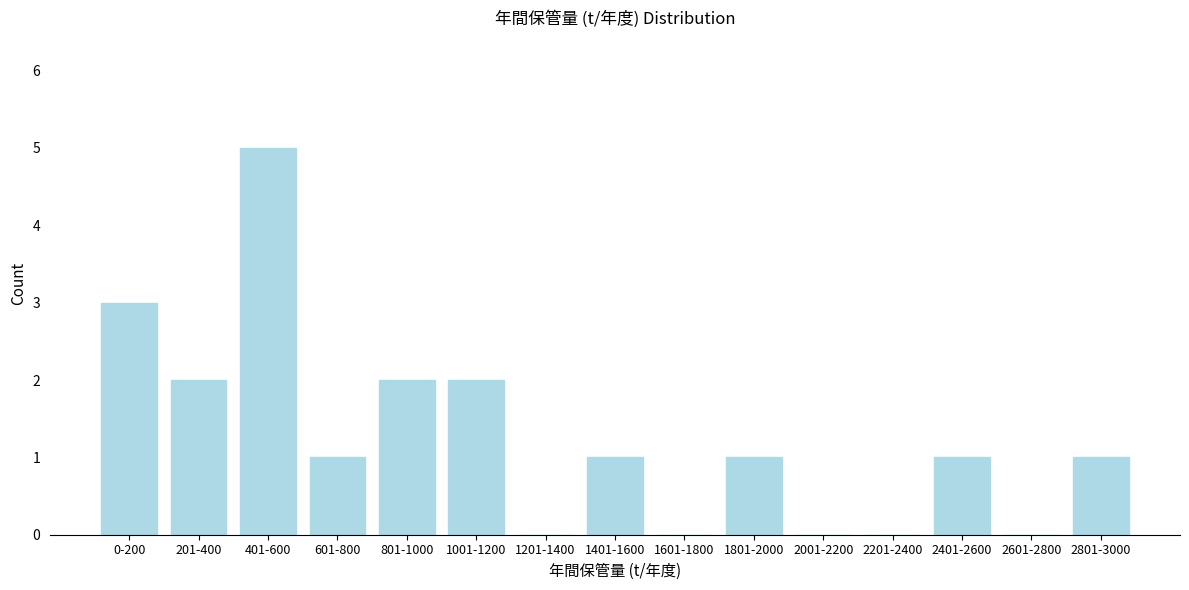

Reading left to right, transcribe all the data shown in this chart.

0-200=3	201-400=2	401-600=5	601-800=1	801-1000=2	1001-1200=2	1201-1400=0	1401-1600=1	1601-1800=0	1801-2000=1	2001-2200=0	2201-2400=0	2401-2600=1	2601-2800=0	2801-3000=1